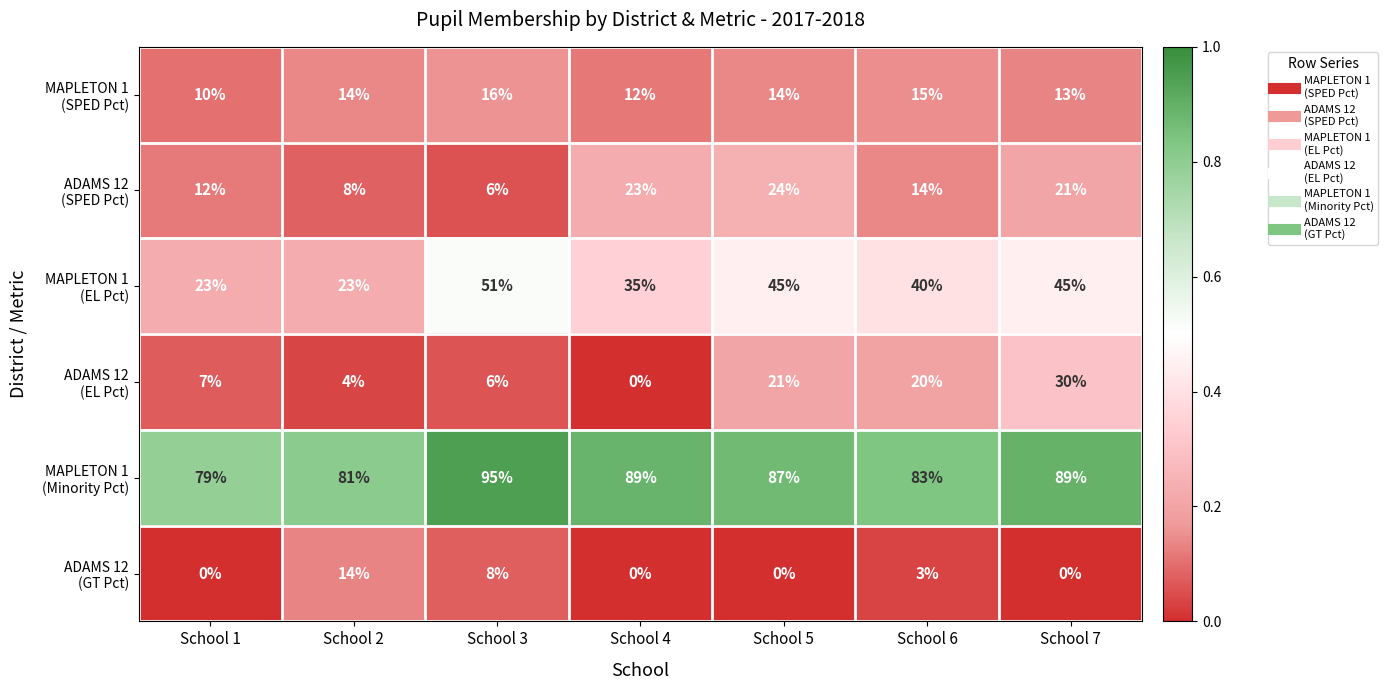

What is the difference between the highest and lowest values at School 6?

80